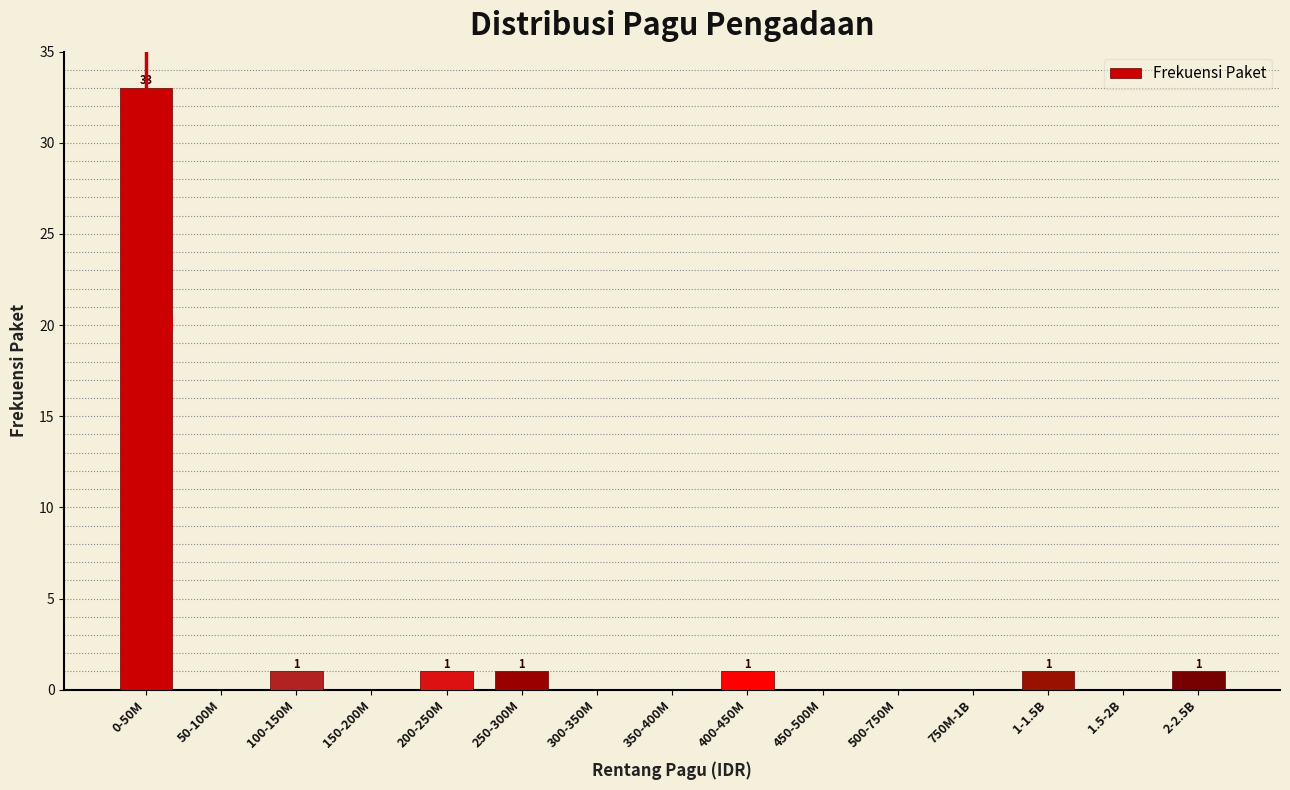

Reading left to right, what are all the values shown in this chart?

0-50M=33	50-100M=0	100-150M=1	150-200M=0	200-250M=1	250-300M=1	300-350M=0	350-400M=0	400-450M=1	450-500M=0	500-750M=0	750M-1B=0	1-1.5B=1	1.5-2B=0	2-2.5B=1